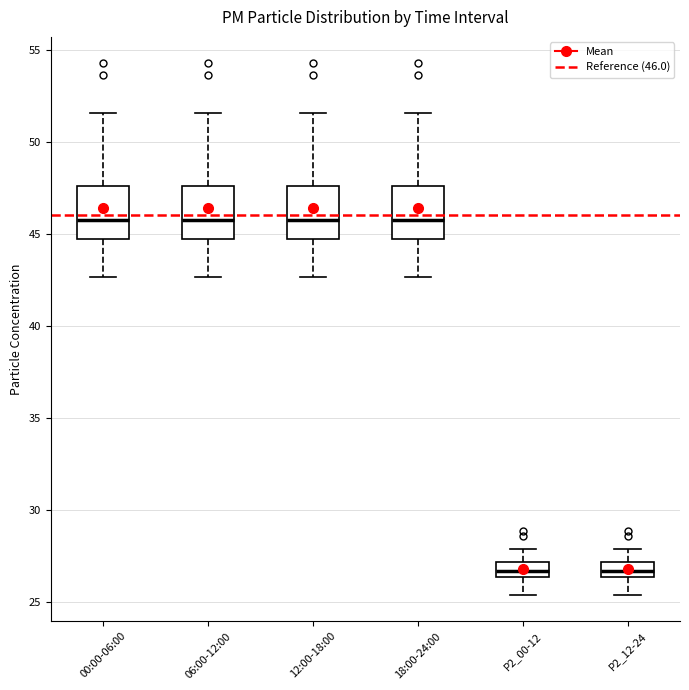

Reading left to right, read every box against the y-axis: the position of its median line, the range the box covers, and the ends of its whiskers. The values are not printed on the chart, so give them approximately, as read against the axis.

00:00-06:00: median 46.0, box 44.5 to 47.5, whiskers 42.5 to 51.5
06:00-12:00: median 46.0, box 44.5 to 47.5, whiskers 42.5 to 51.5
12:00-18:00: median 46.0, box 44.5 to 47.5, whiskers 42.5 to 51.5
18:00-24:00: median 46.0, box 44.5 to 47.5, whiskers 42.5 to 51.5
P2_00-12: median 26.5 (inside the box), box 26.5 to 27.0, whiskers 25.5 to 28.0
P2_12-24: median 26.5 (inside the box), box 26.5 to 27.0, whiskers 25.5 to 28.0